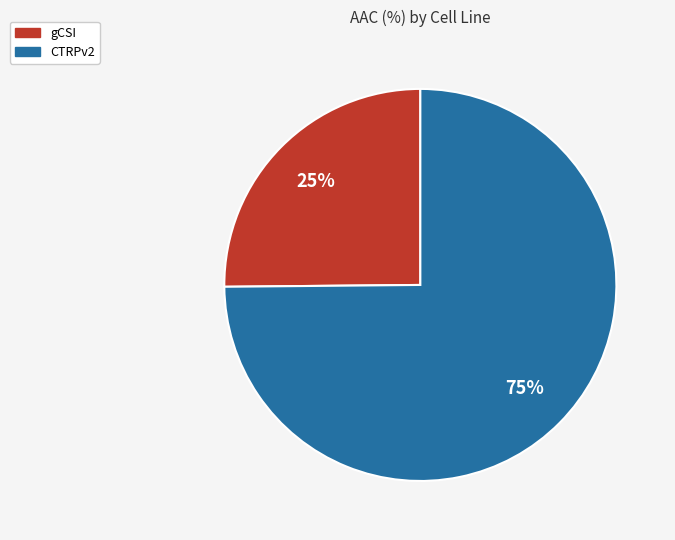

Combined, do CTRPv2 and gCSI account for over 50%?

Yes